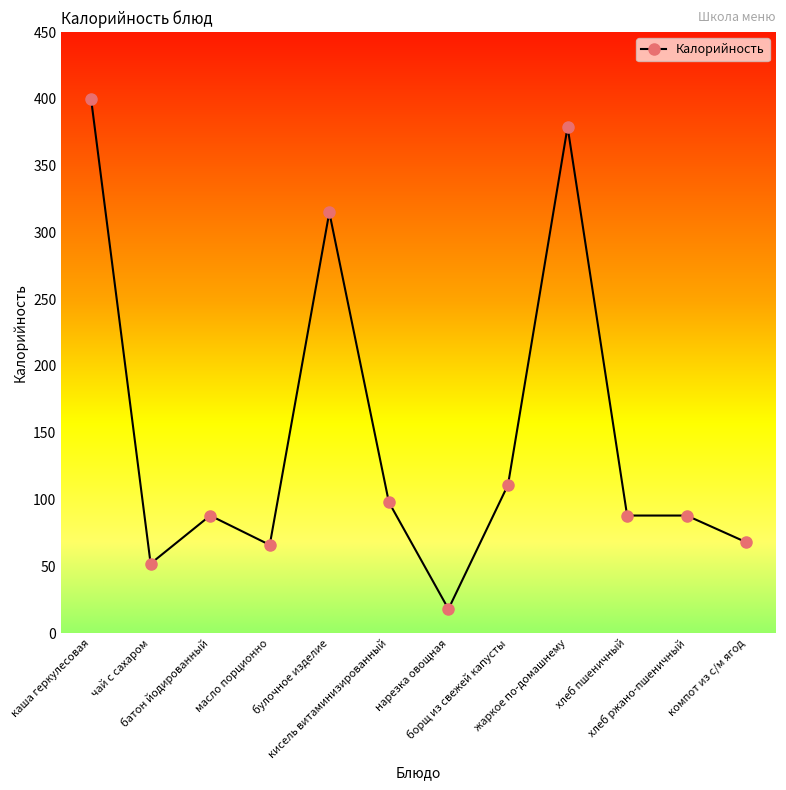

What is the ratio of the value at масло порционно to the value at чай с сахаром?

1.3